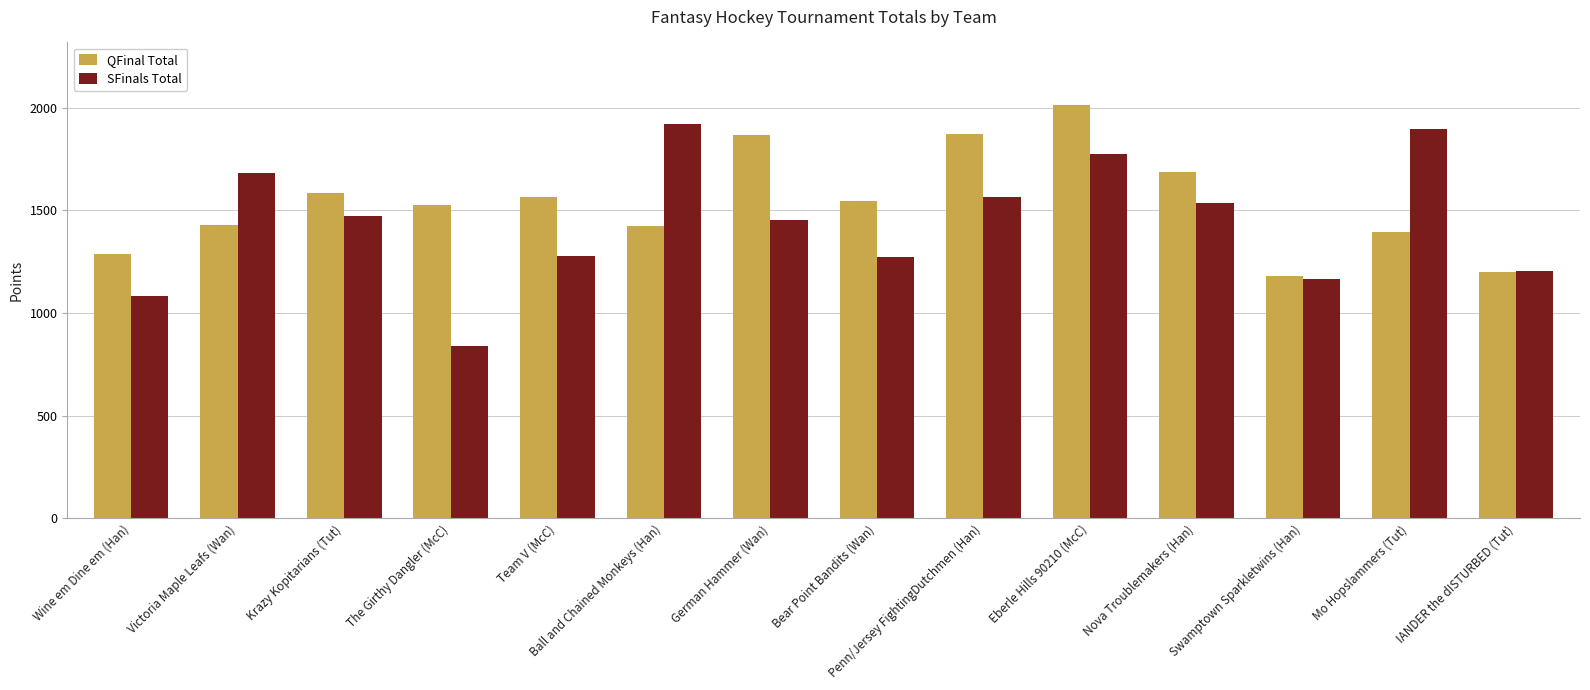

Read the SFinals Total value at Penn/Jersey FightingDutchmen (Han).

1567